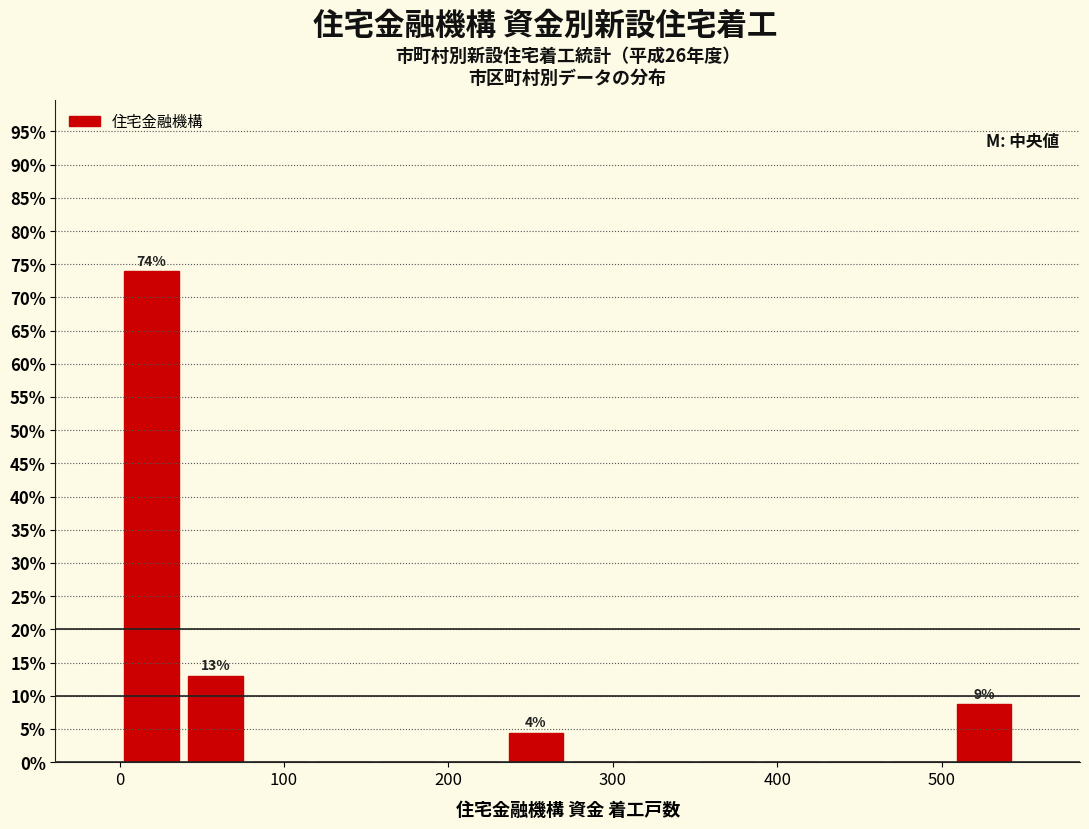

Read against the x-axis, roughly where is the centre of the tallest bar?

20